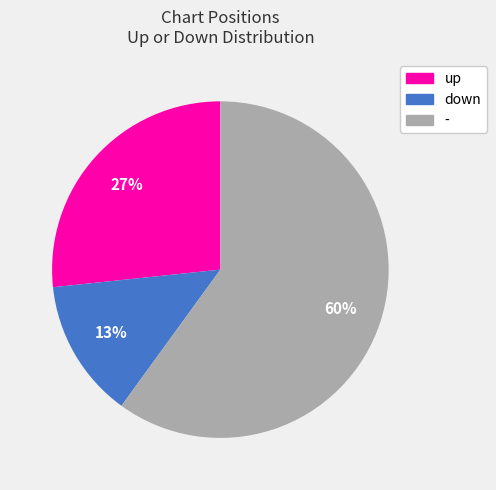

Which slice represents more than half of the pie?

-